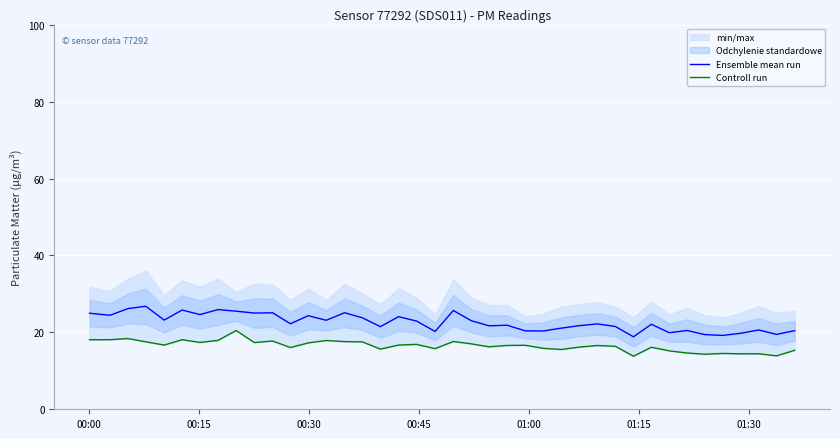

What is the greatest value displayed?

26.8